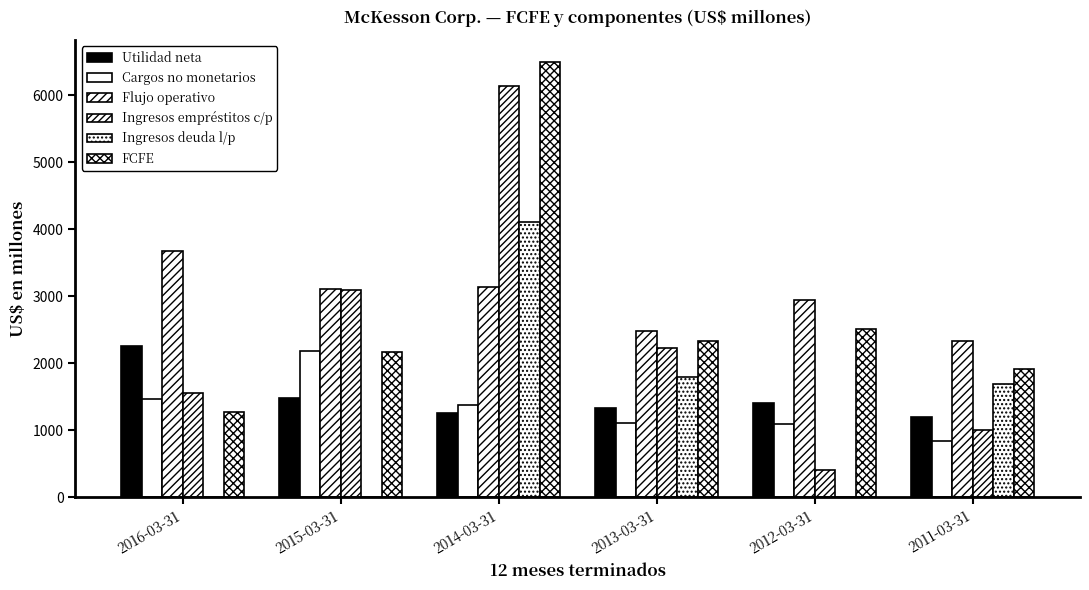

The value of Ingresos deuda l/p at 2012-03-31 is 2613. True or false?

False